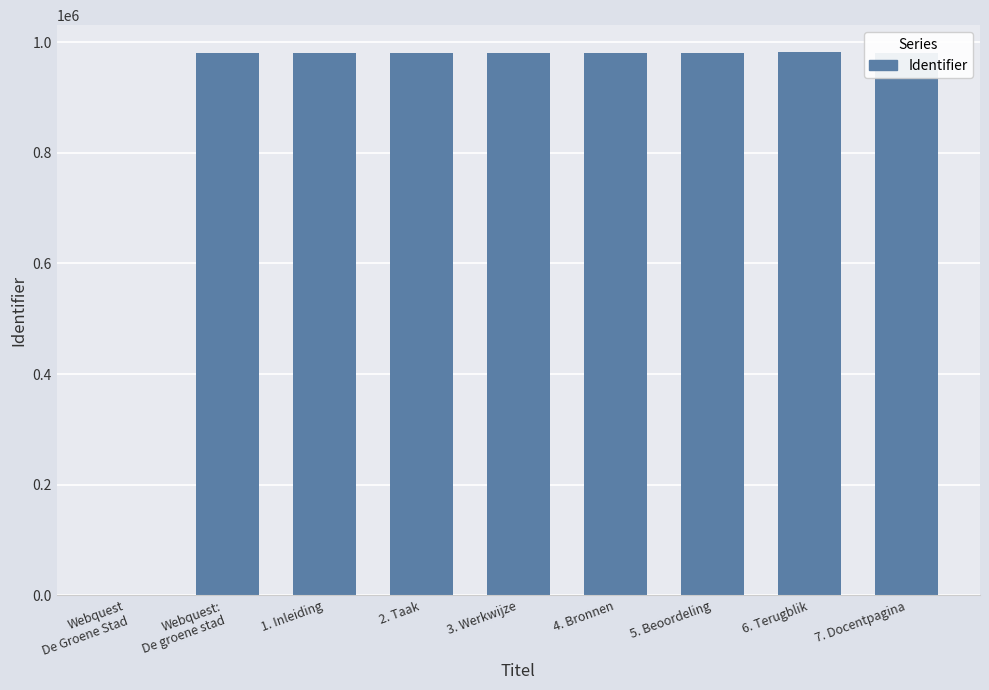

What is the maximum value shown in the chart?

981583